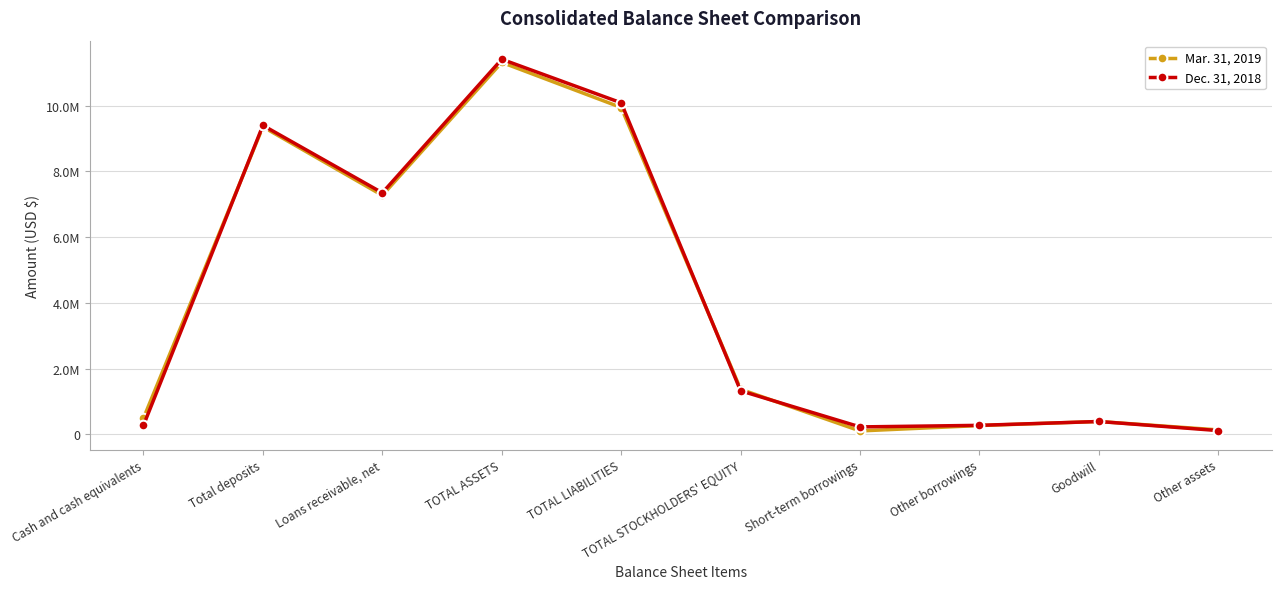

List the series in order of their overall mean, highest first.

Dec. 31, 2018, Mar. 31, 2019